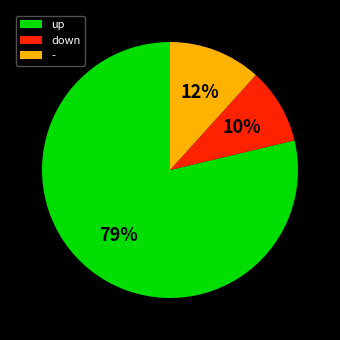

Does up represent more than half of the total?

Yes